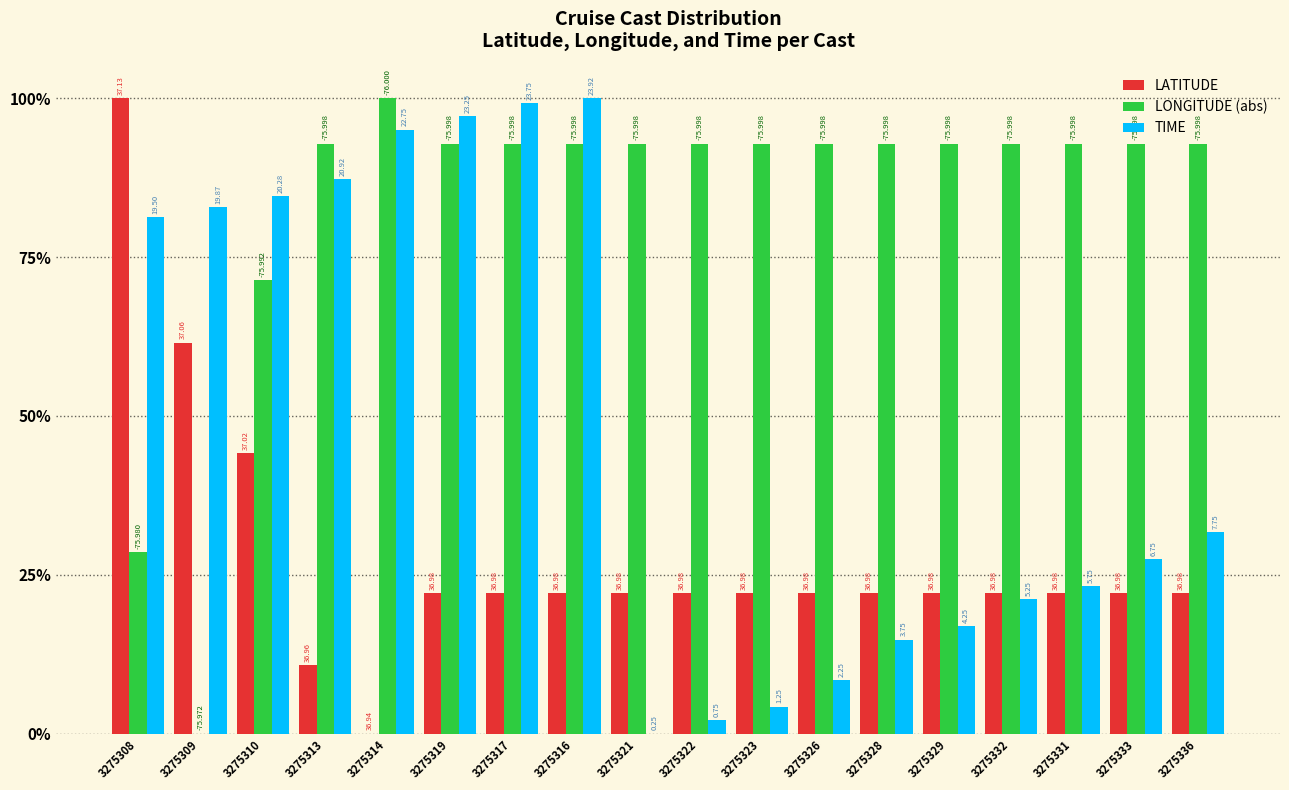

What are all the series names shown in the legend?

LATITUDE, LONGITUDE (abs), TIME